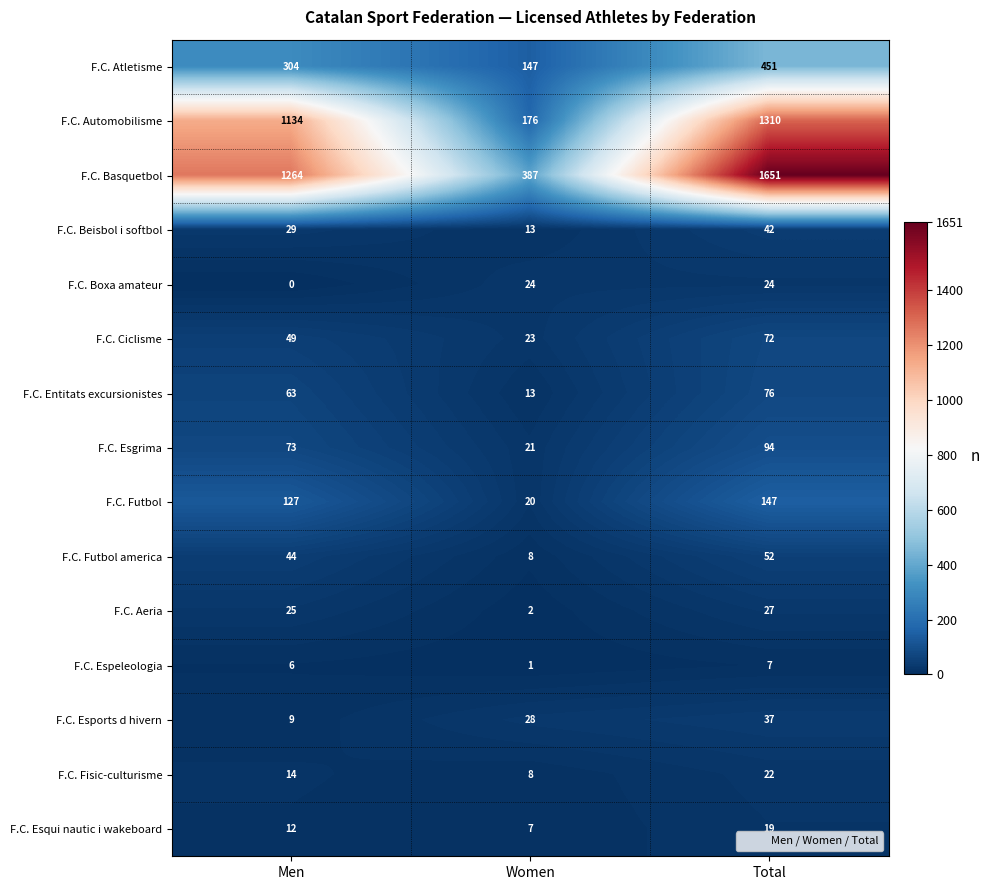

Rank the categories by F.C. Atletisme value from lowest to highest.

Women, Men, Total